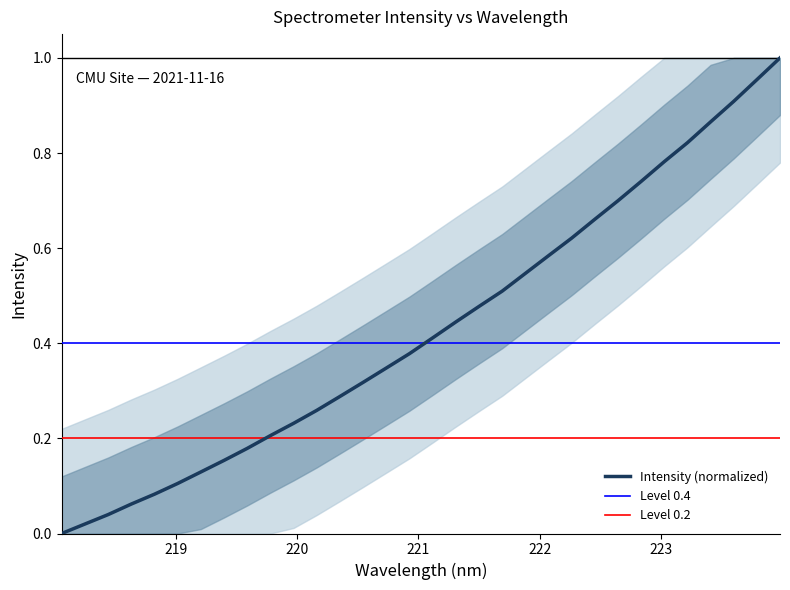

List the labels in order of value, smallest first.

218.0596, 218.2508, 218.442, 218.6332, 218.8244, 219.0156, 219.2067, 219.3979, 219.589, 219.7801, 219.9712, 220.1623, 220.3533, 220.5444, 220.7354, 220.9264, 221.1174, 221.3083, 221.4993, 221.6902, 221.8812, 222.0721, 222.263, 222.4538, 222.6447, 222.8355, 223.0264, 223.2172, 223.408, 223.5987, 223.7895, 223.9802